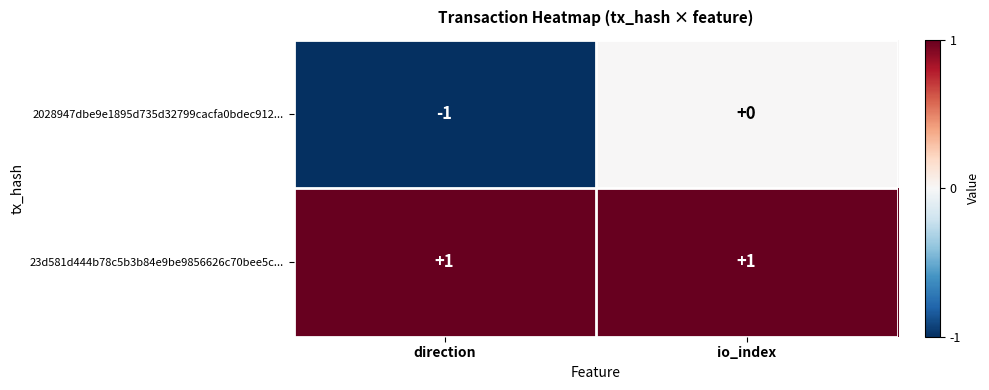

Reading right to left, extract all data points from this chart.

2028947dbe9e1895d735d32799cacfa0bdec912...: 0	-1
23d581d444b78c5b3b84e9be9856626c70bee5c...: 1	1